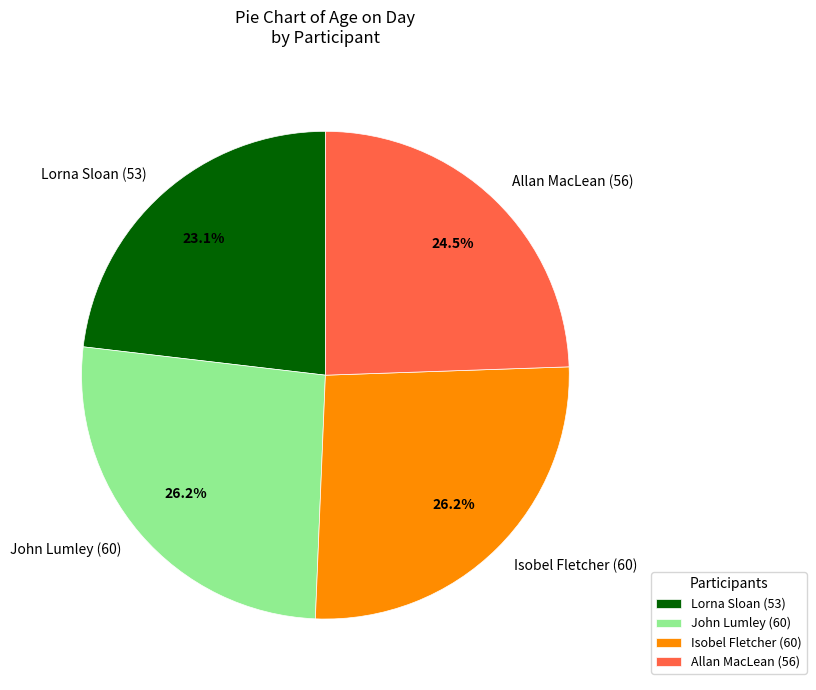

Count the number of slices in the pie.

4